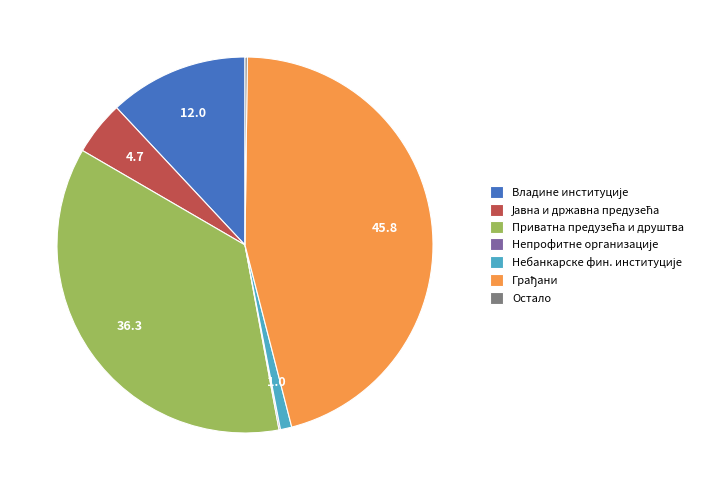

Is there any slice that represents more than half of the pie?

No